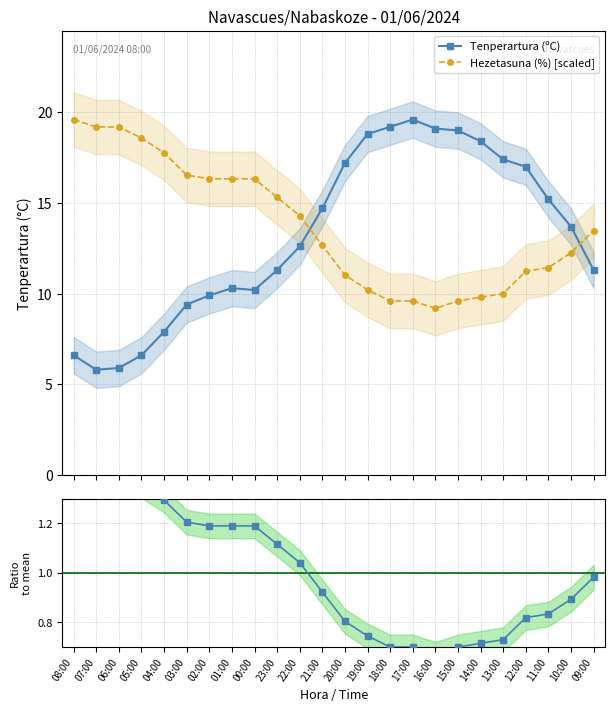

What is the label of the 17th point from the left?

16:00